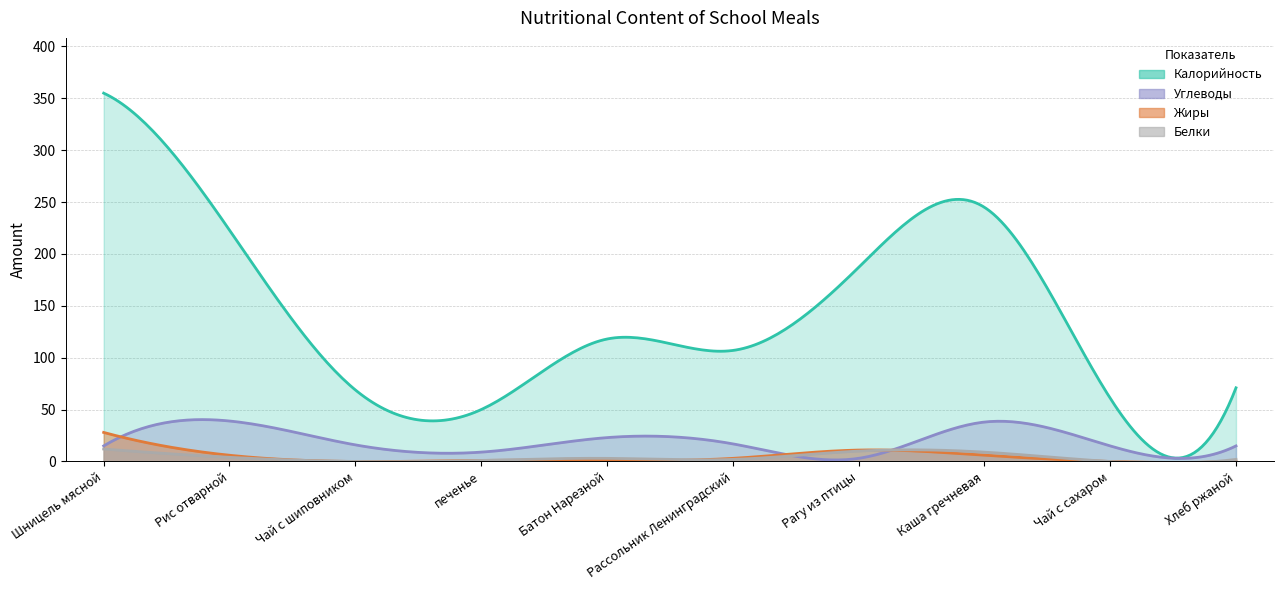

The Белки series shows 9 at Каша гречневая. True or false?

True